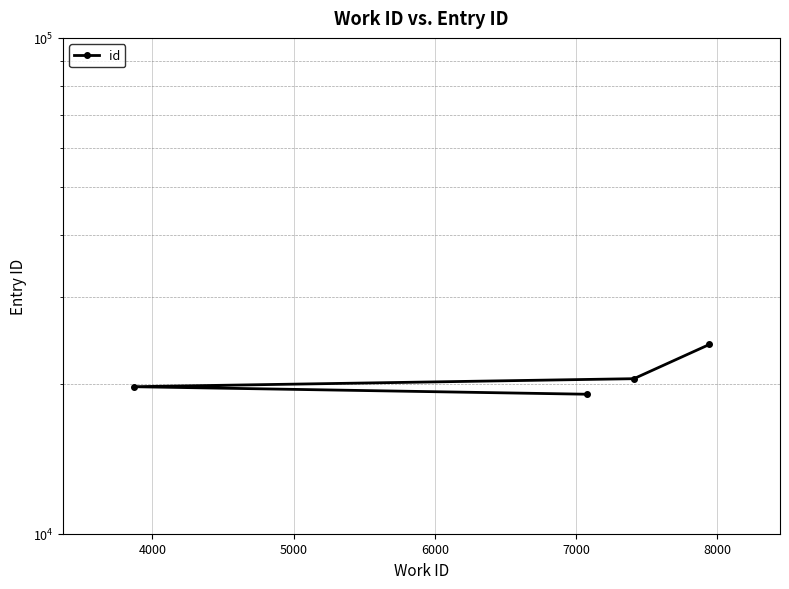

How many values are below 20543?

2